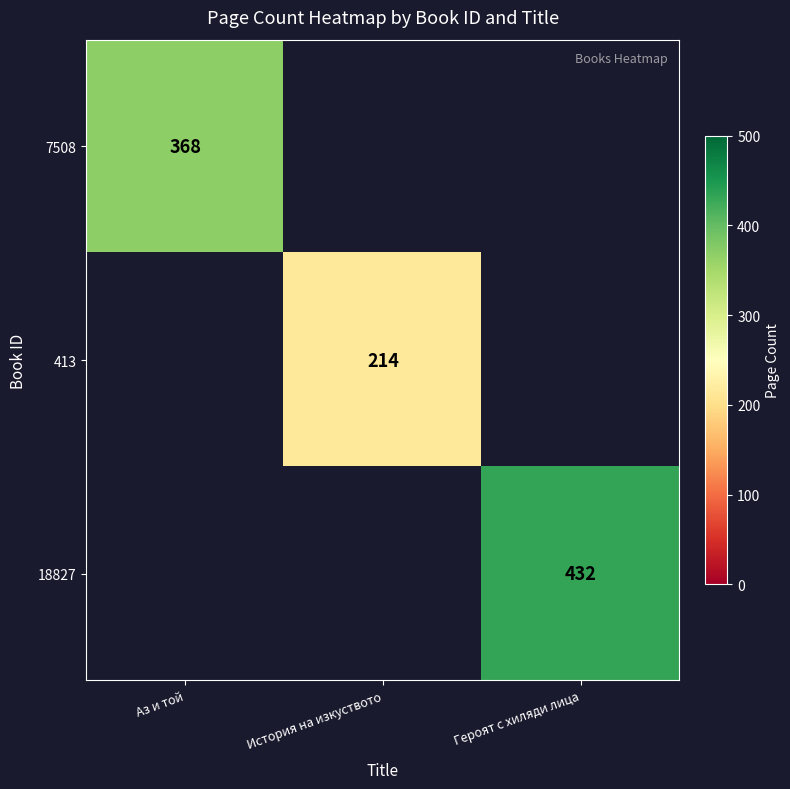

Is it true that 413 equals 310 at История на изкуството?

False